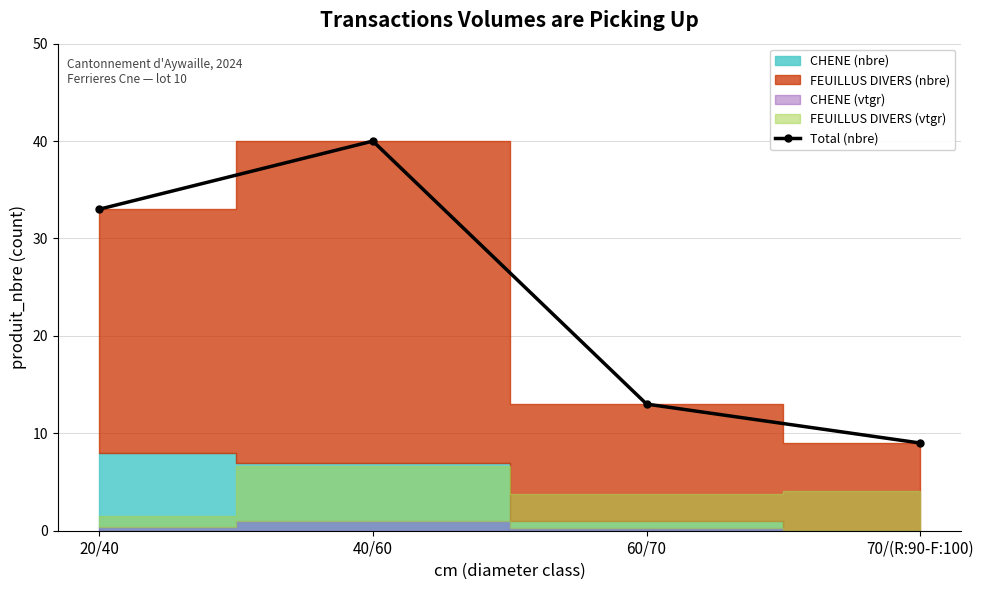

List the labels in order of value, largest first.

40/60, 20/40, 60/70, 70/(R:90-F:100)